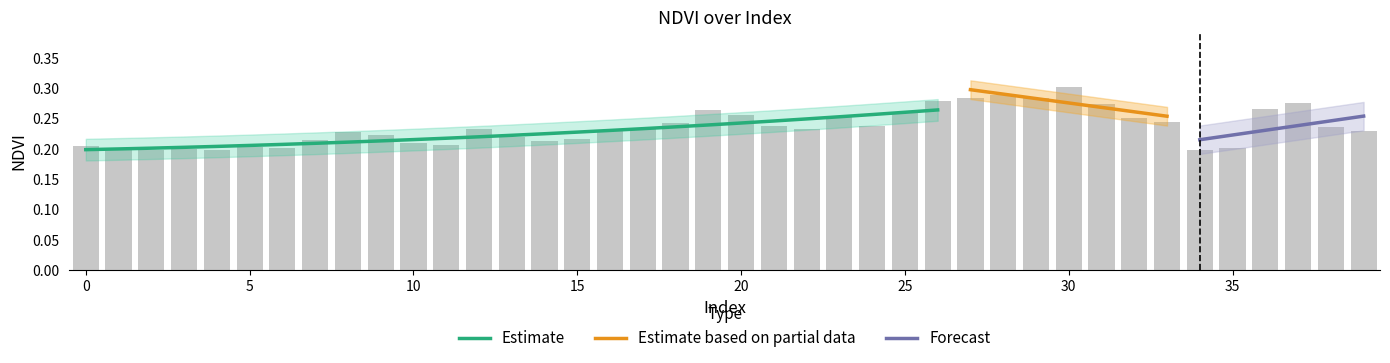

Reading left to right, extract all data points from this chart.

0.2	0.2	0.2	0.2	0.2	0.2	0.2	0.2	0.2	0.2	0.2	0.2	0.2	0.2	0.2	0.2	0.2	0.2	0.2	0.3	0.3	0.2	0.2	0.3	0.2	0.3	0.3	0.3	0.3	0.3	0.3	0.3	0.3	0.2	0.2	0.2	0.3	0.3	0.2	0.2